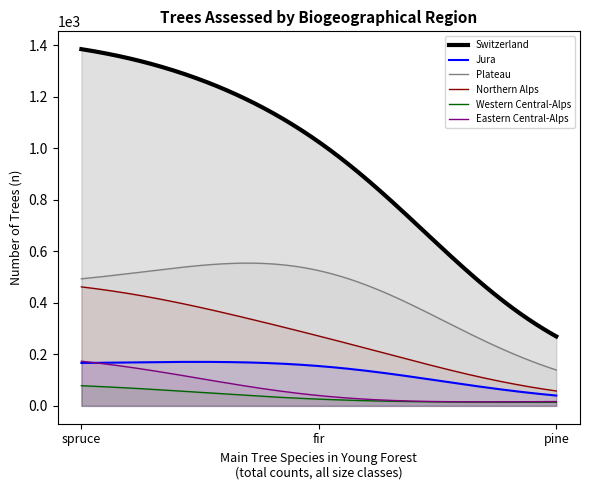

Which series has the largest range (max minus min)?

Switzerland